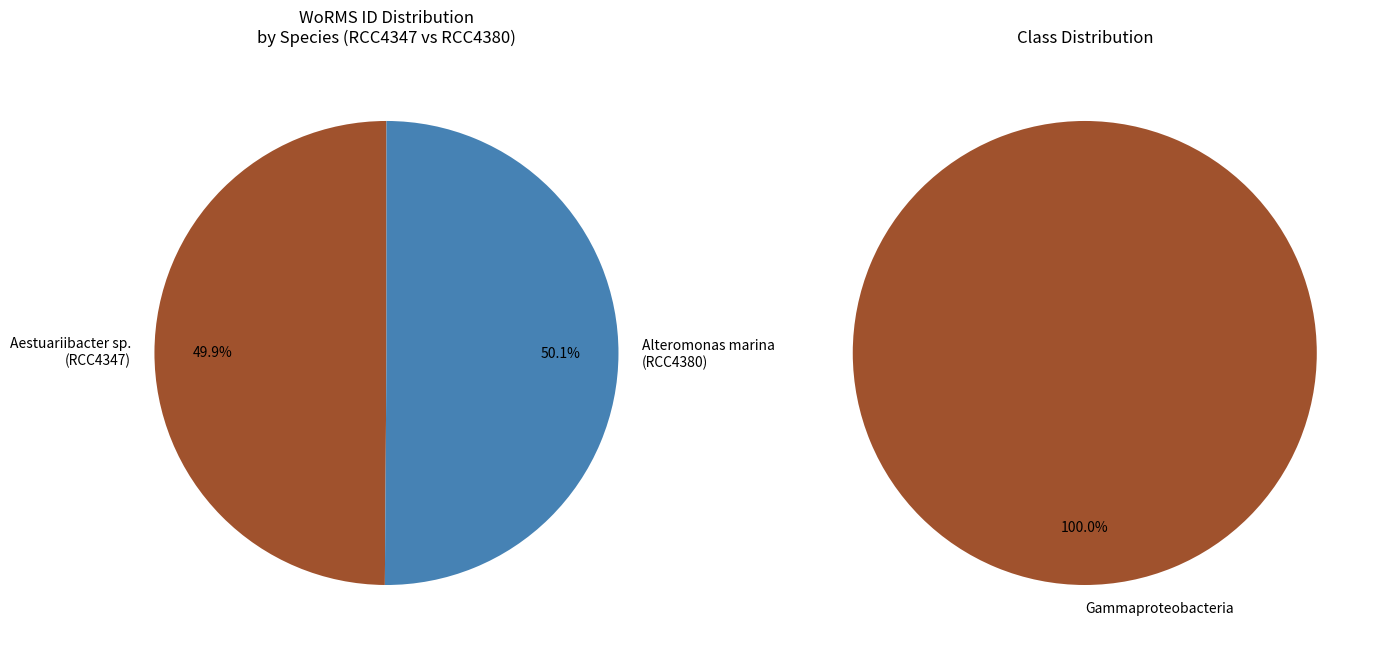

How many segments does this pie chart have?

2